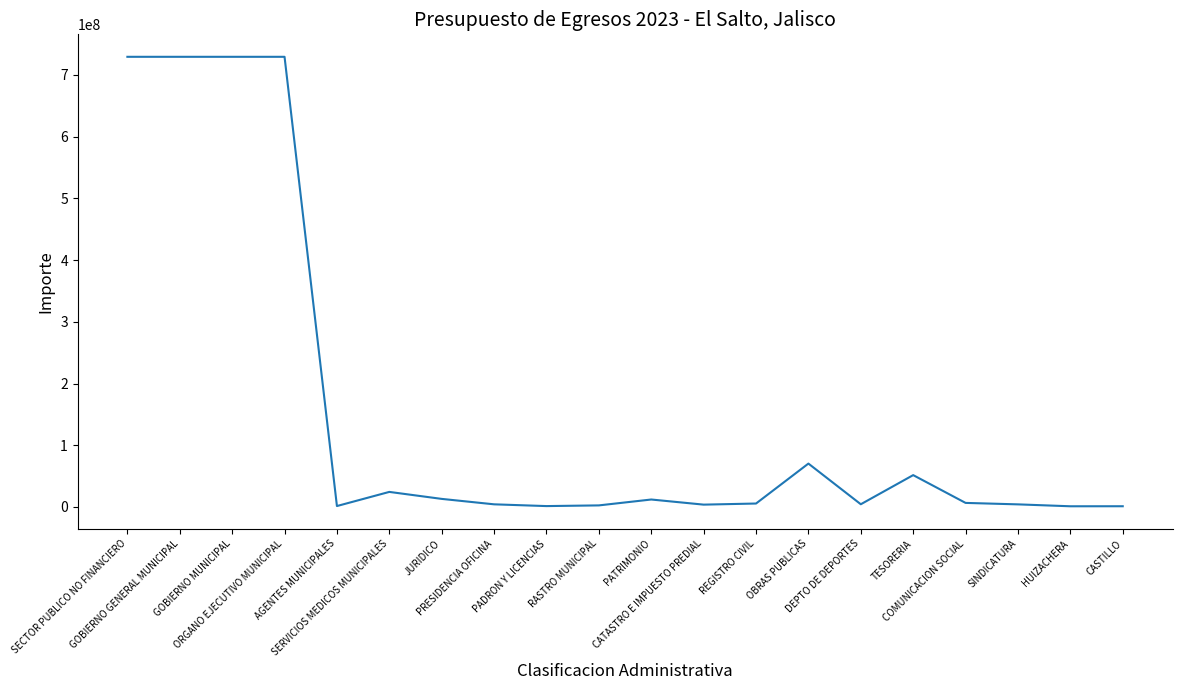

How many lines are shown in the chart?

1